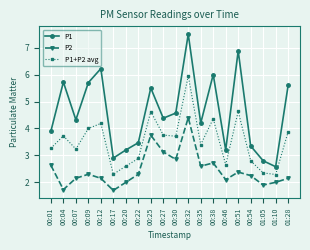

Which series has the largest range (max minus min)?

P1